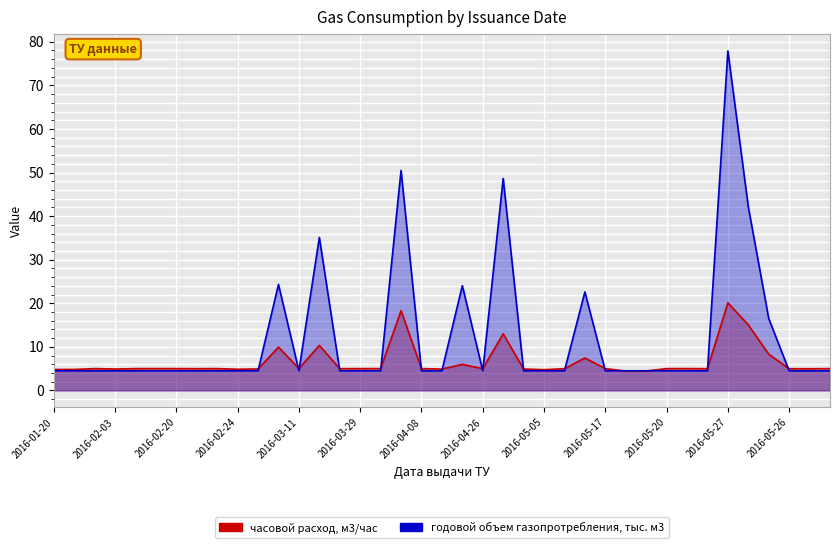

In годовой объем газопротребления, тыс. м3, how many points are lower than both neighbors (excluding endpoints)?

2